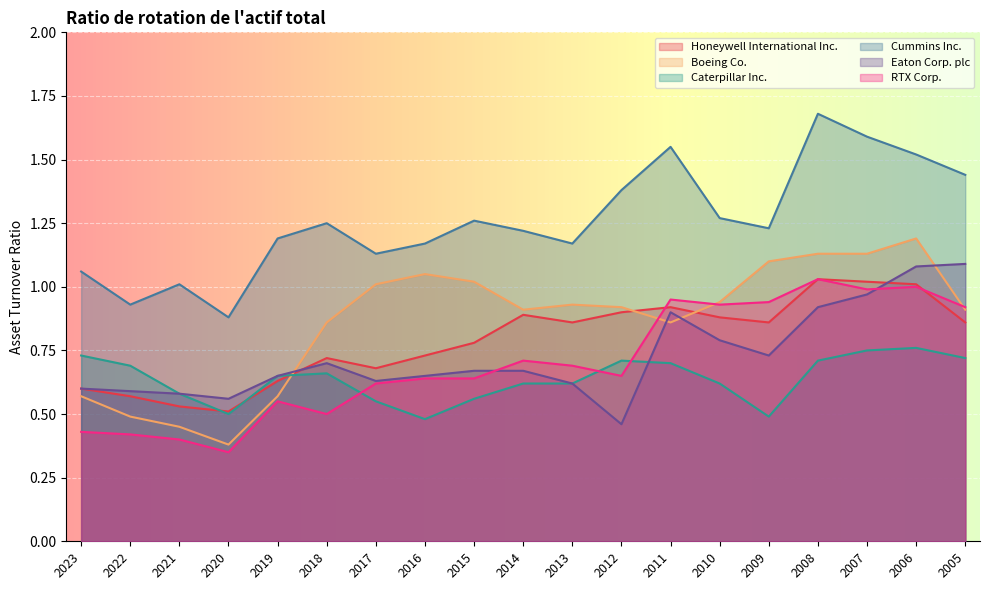

How many lines are shown in the chart?

6